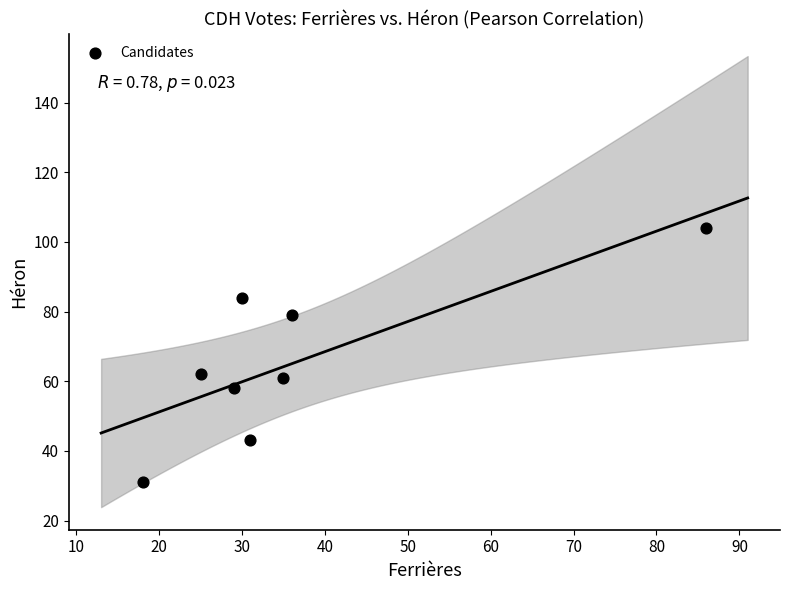

What is the average Y value?

65